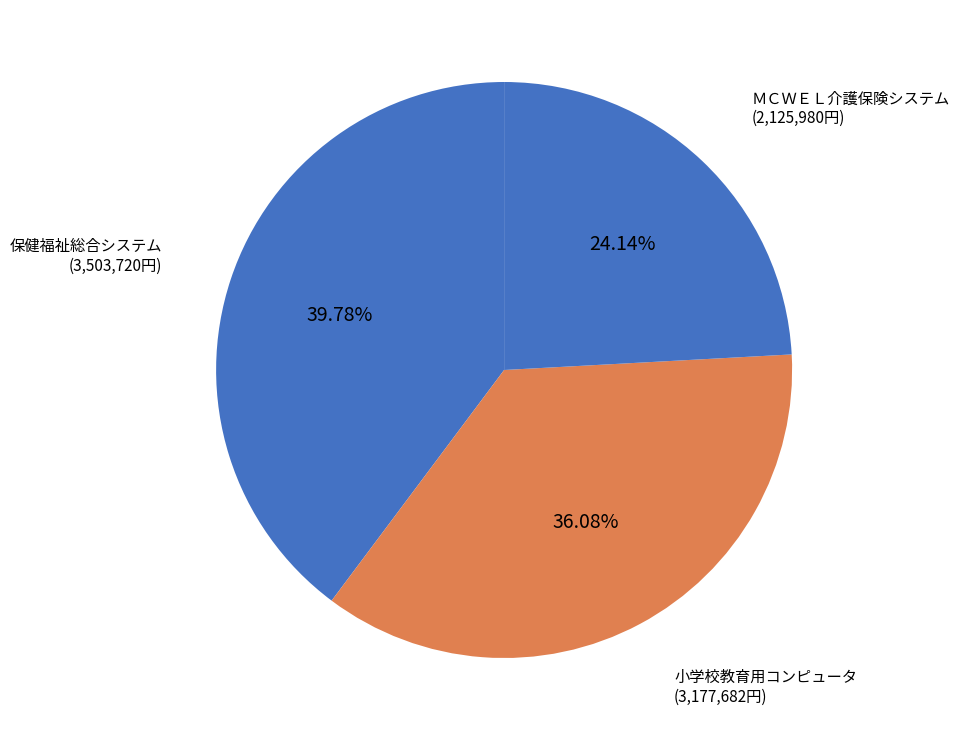

Between 小学校教育用コンピュータ (3,177,682円) and ＭＣＷＥＬ介護保険システム (2,125,980円), which is larger?

小学校教育用コンピュータ (3,177,682円)